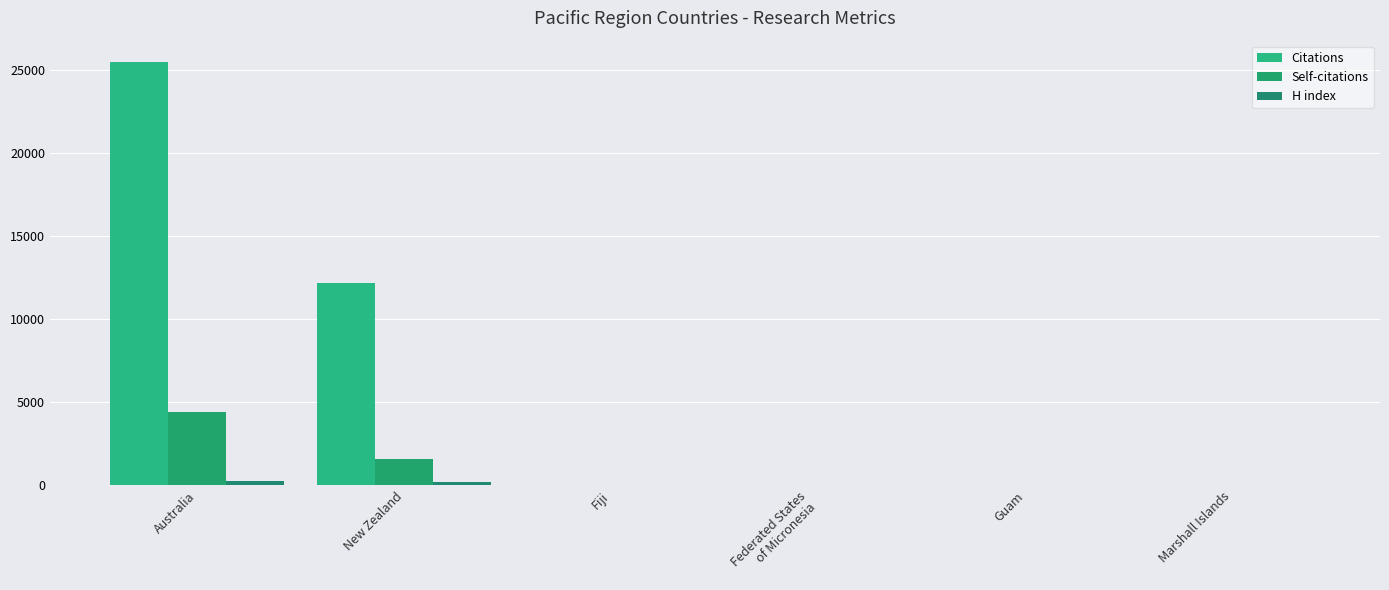

At Australia, list the series in order from smallest to largest.

H index, Self-citations, Citations